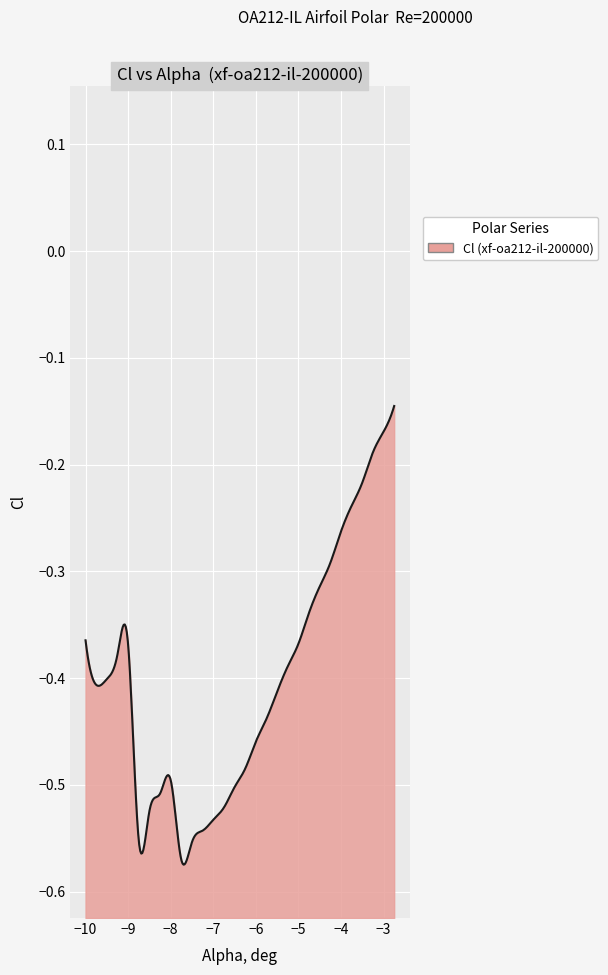

The value at 11 is -0.5. True or false?

True